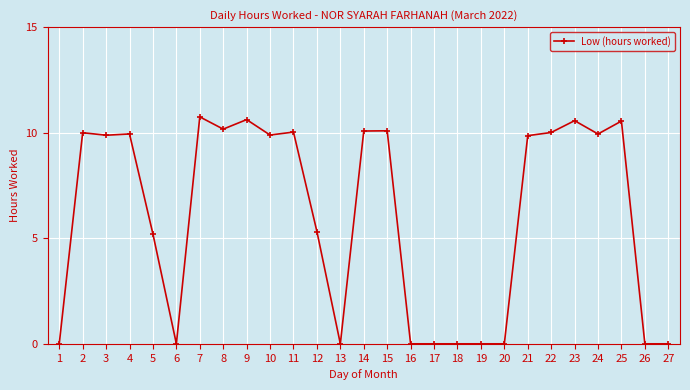

True or false: the data has more than 1 interior local peaks.

True